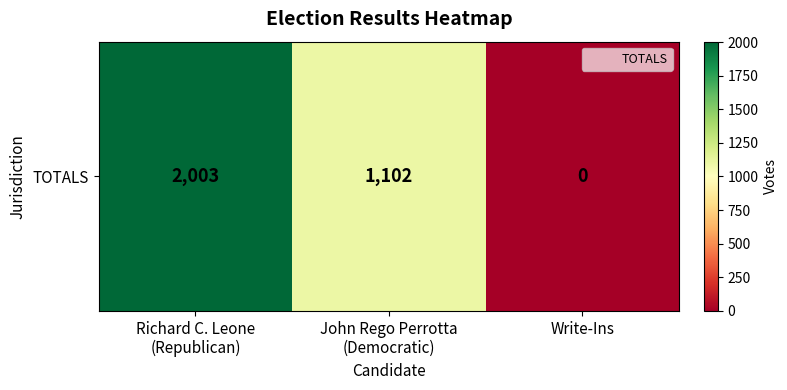

How many data points are above 1102?

1